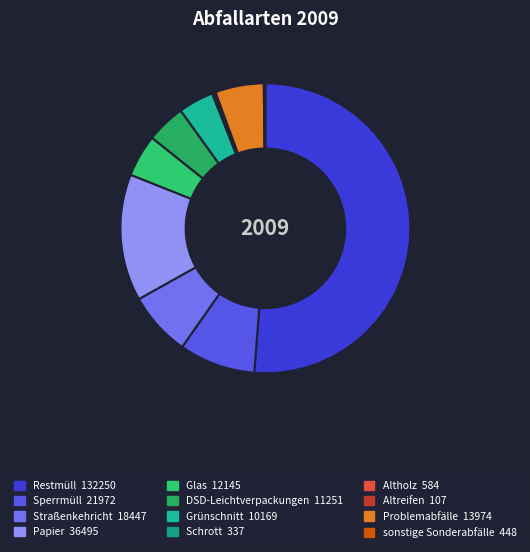

Do DSD-Leichtverpackungen and Glas together represent more than half of the pie?

No